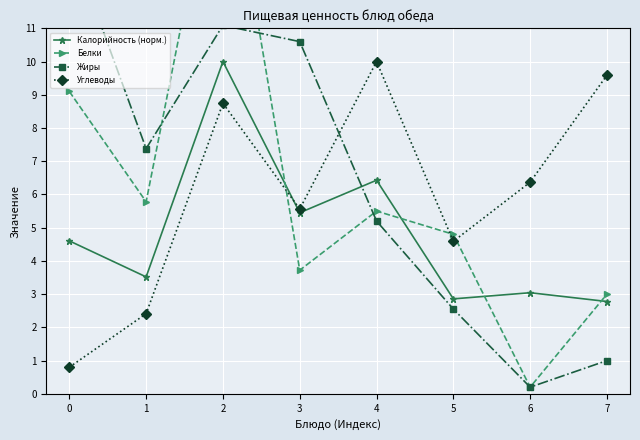

How many values in the Калорийность (норм.) series exceed 4?

4